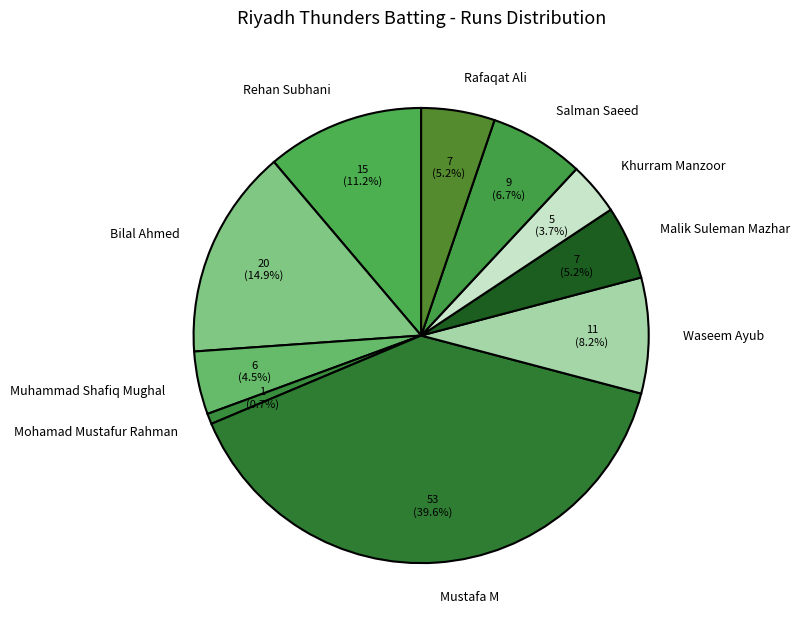

Count the number of slices in the pie.

10